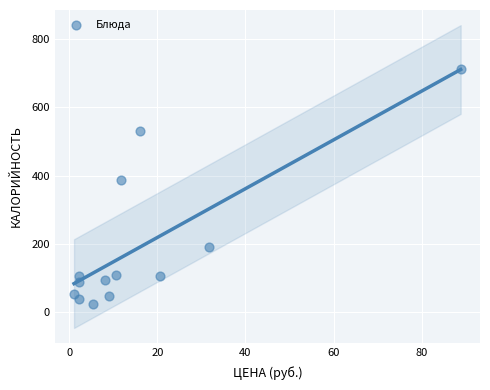

What Y value in the scatter plot is closest to 368?

387